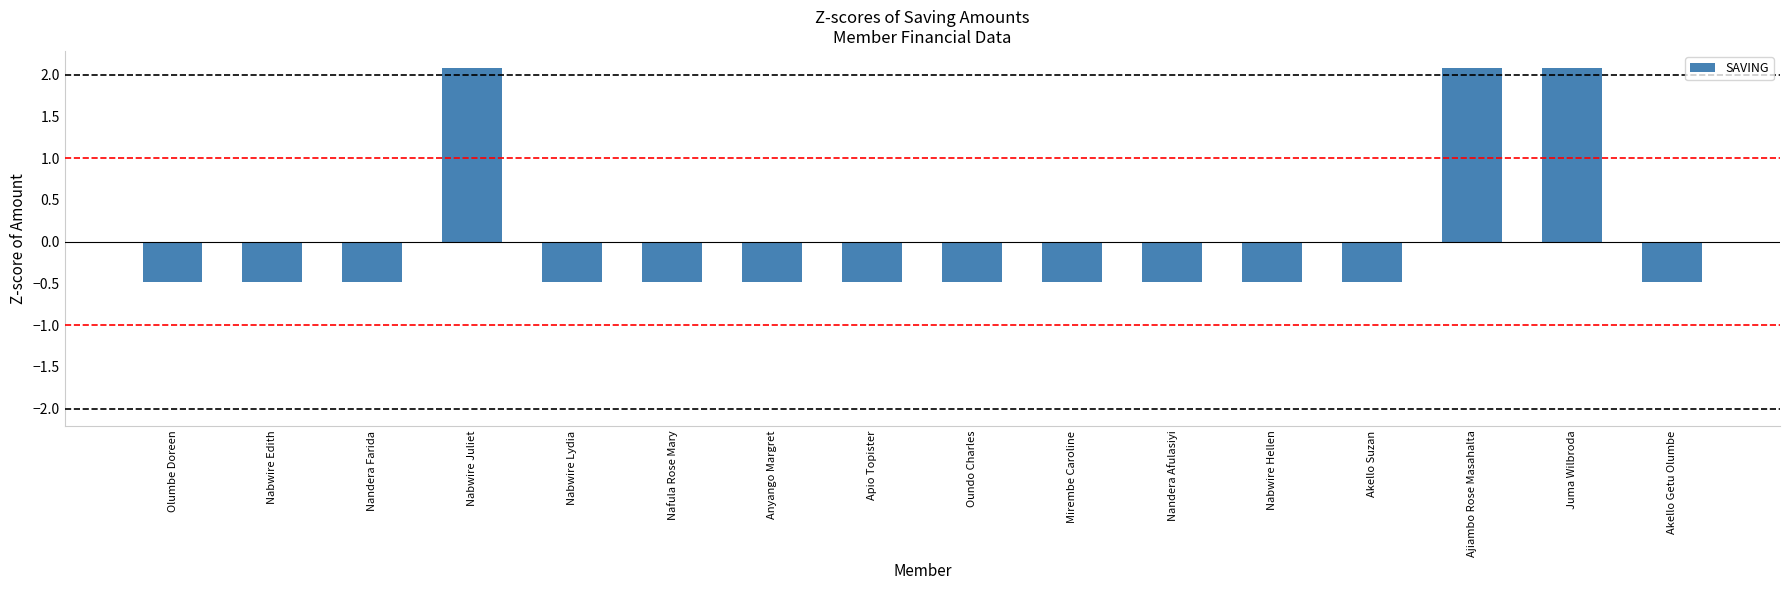

How many data points are less than 0?

13